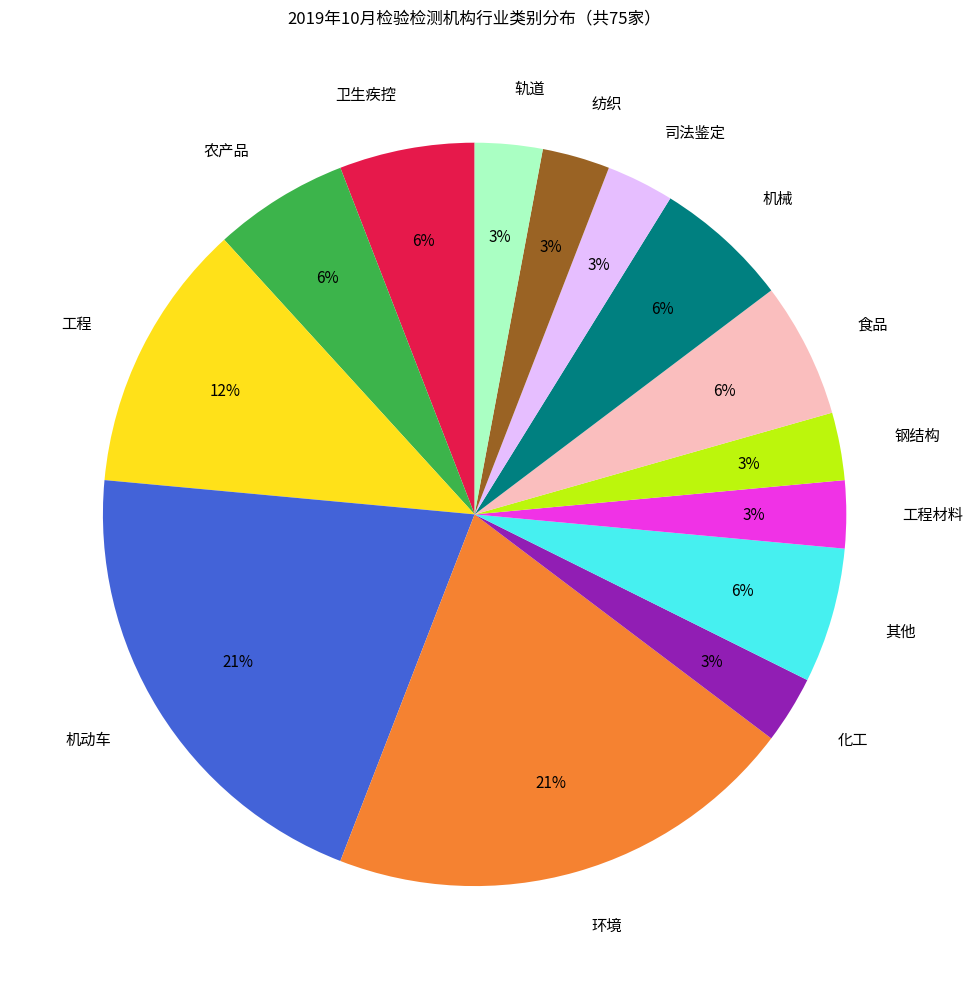

Combined, do 钢结构 and 工程材料 account for over 50%?

No